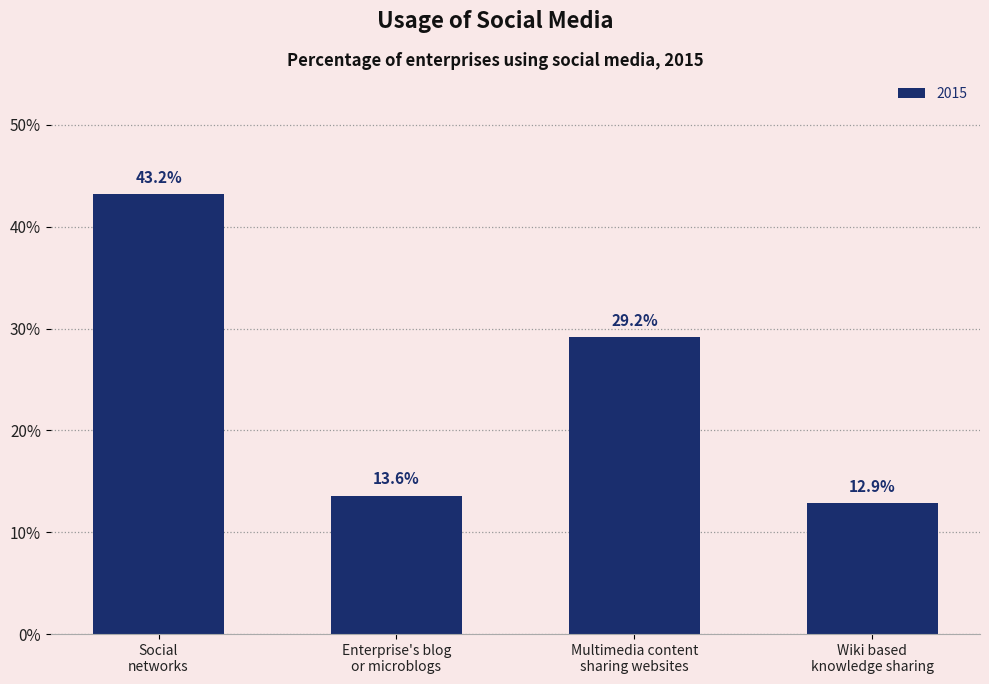

Reading left to right, list all the values displayed in this chart.

43.2	13.6	29.2	12.9